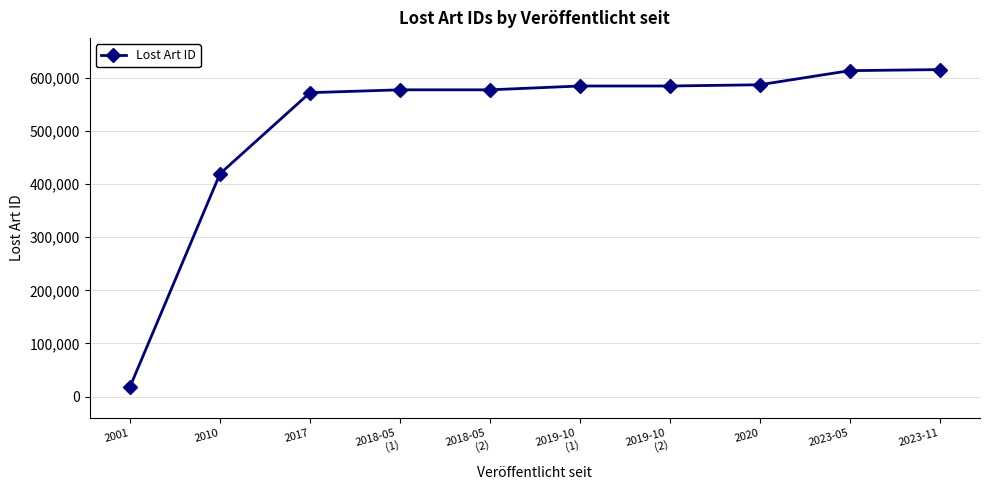

How many series are shown in this chart?

1